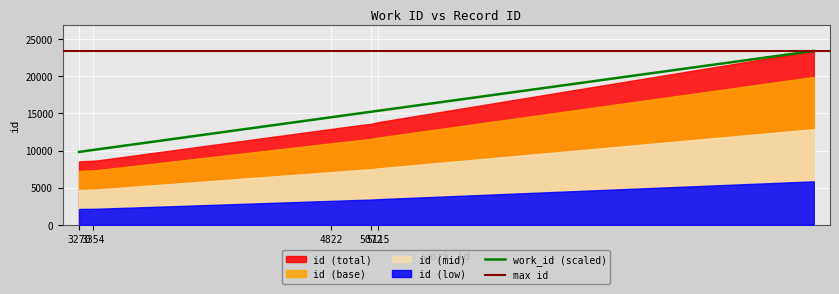

What is the difference between the maximum and second lowest values?

13404